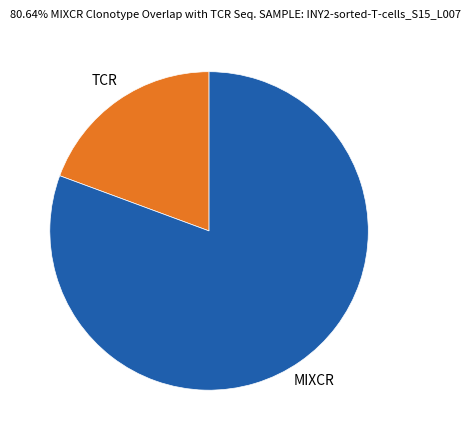

Is there a majority slice in this chart?

Yes